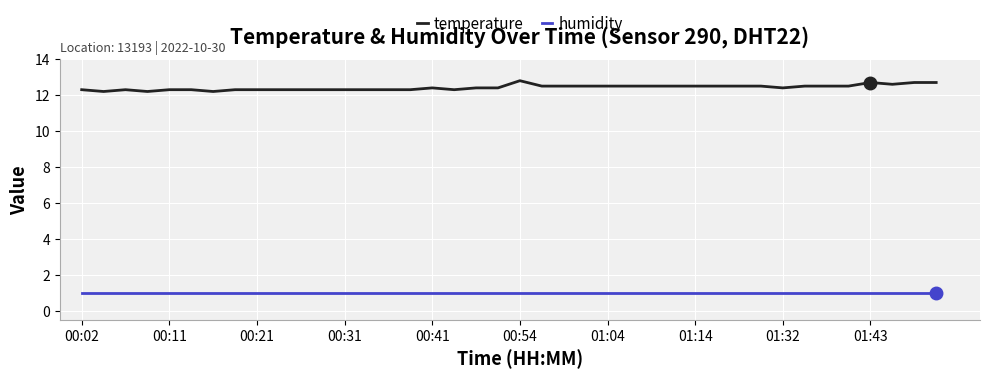

Rank the series by their average value, from highest to lowest.

temperature, humidity